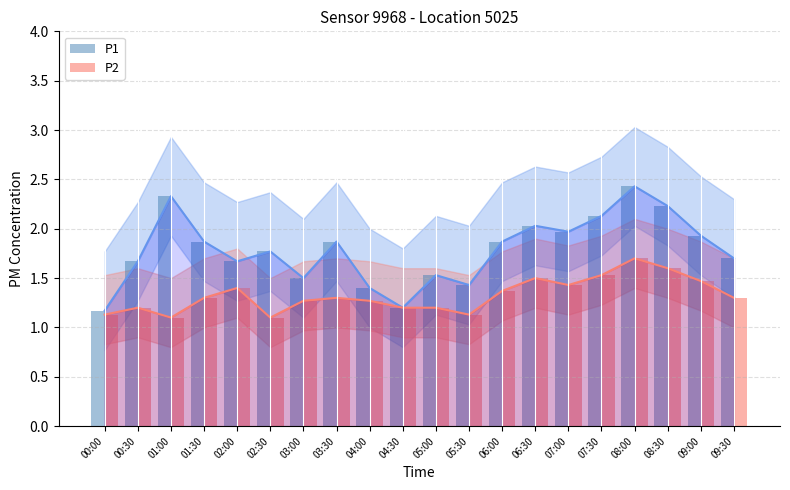

What is the difference between the highest and lowest values at 05:00?

0.3